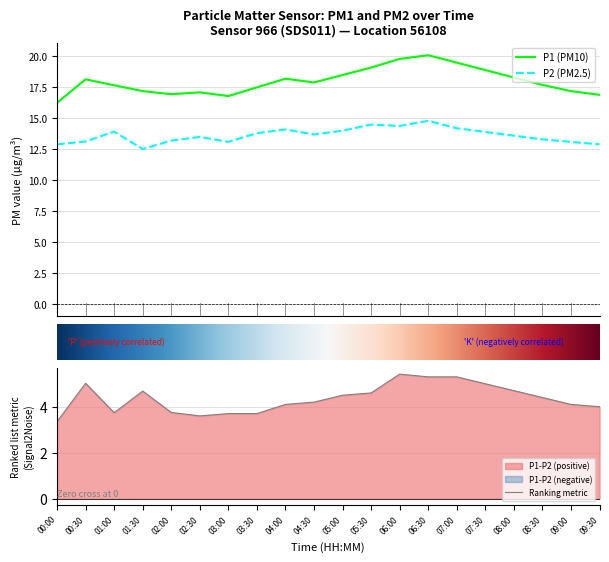

Rank the series by their average value, from highest to lowest.

P1, P2